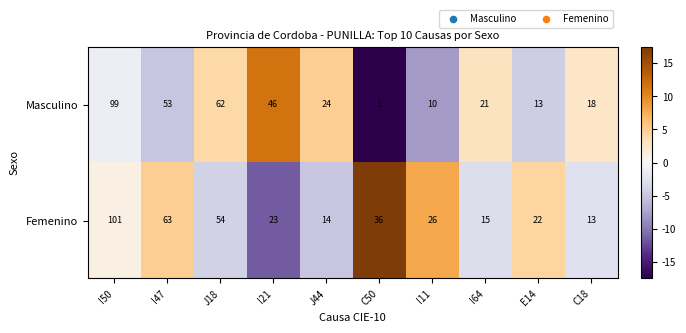

At which category is the sum across all series the highest?

I50